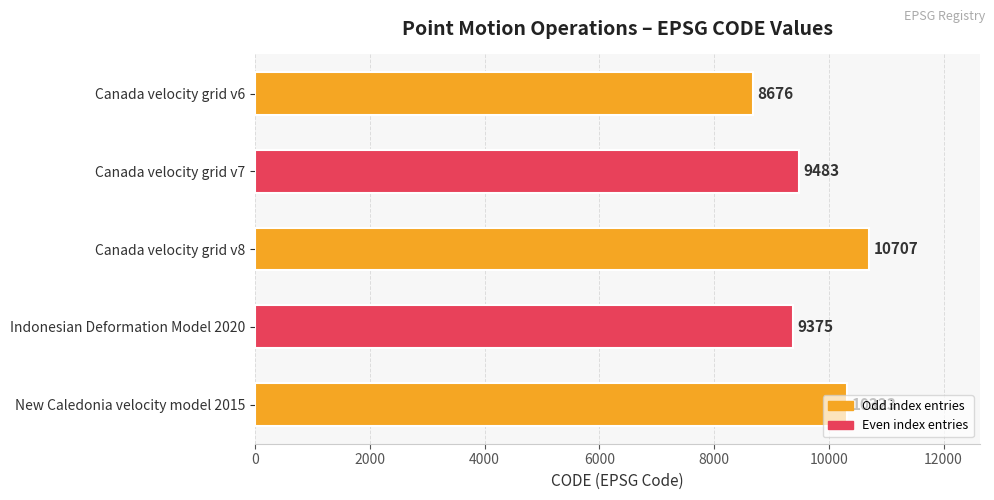

Which category has the highest value across all series?

Canada velocity grid v8